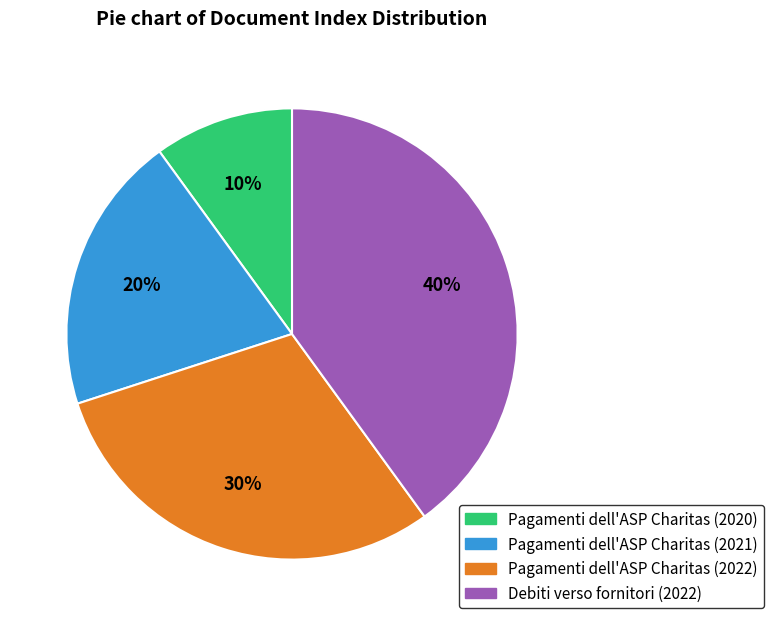

Is the sum of Pagamenti dell'ASP Charitas (2021) and Pagamenti dell'ASP Charitas (2020) greater than half?

No